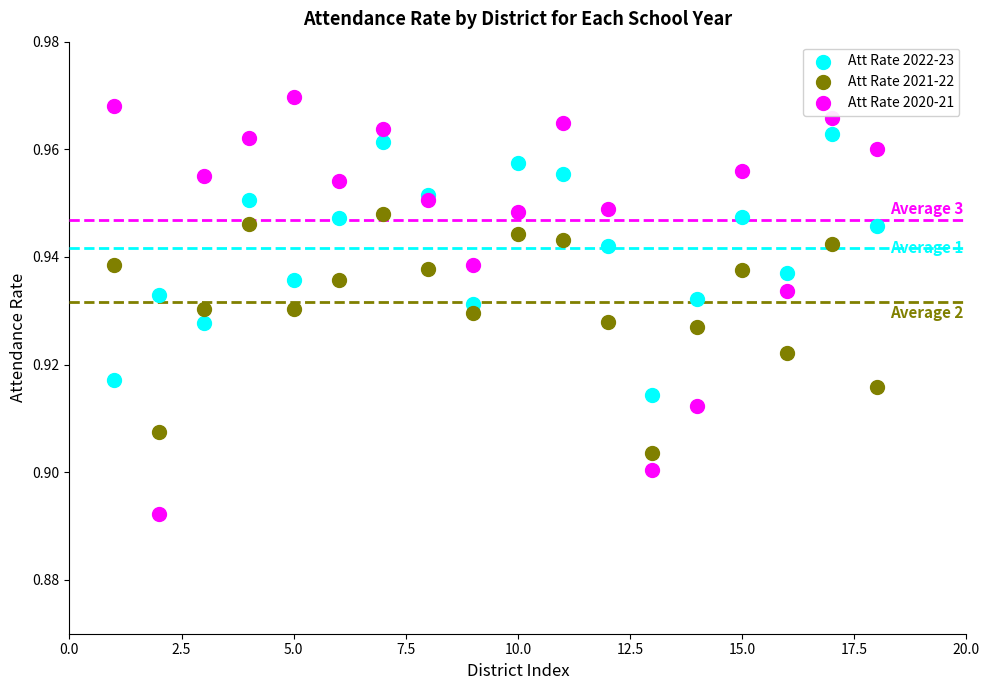

Which series reaches the maximum Y coordinate?

Att Rate 2020-21